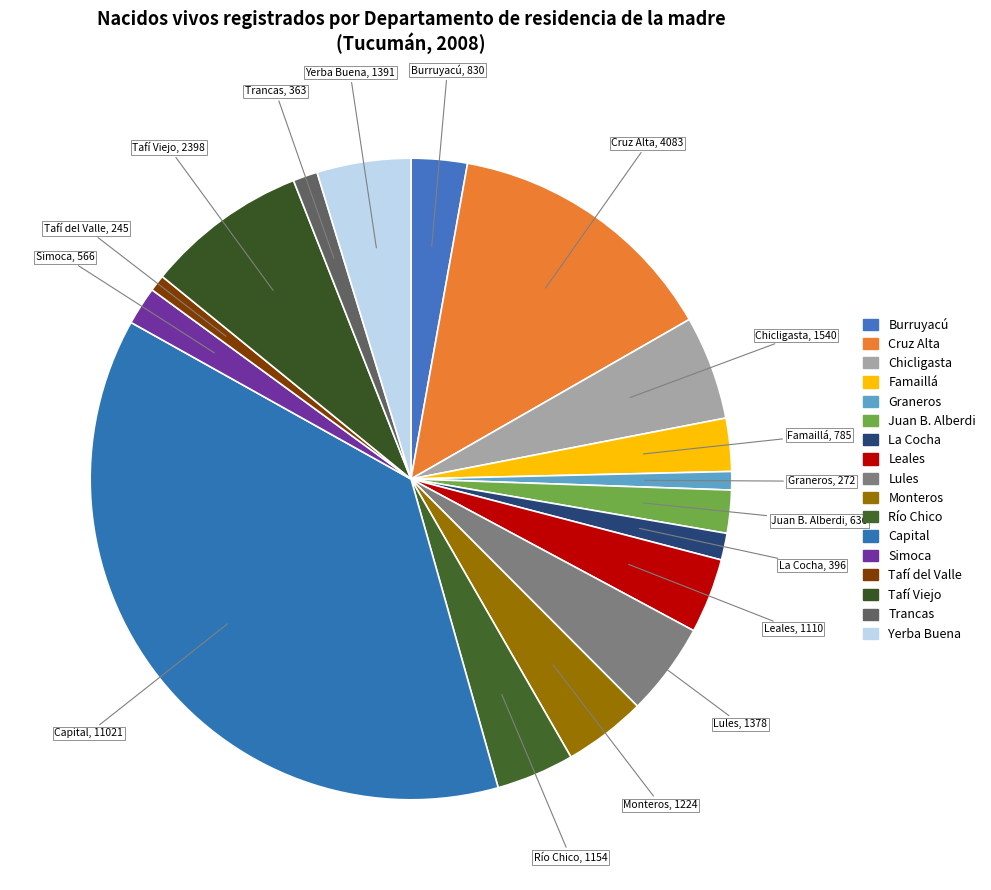

Approximately how many times larger is the value at Trancas compared to Yerba Buena?

0.3